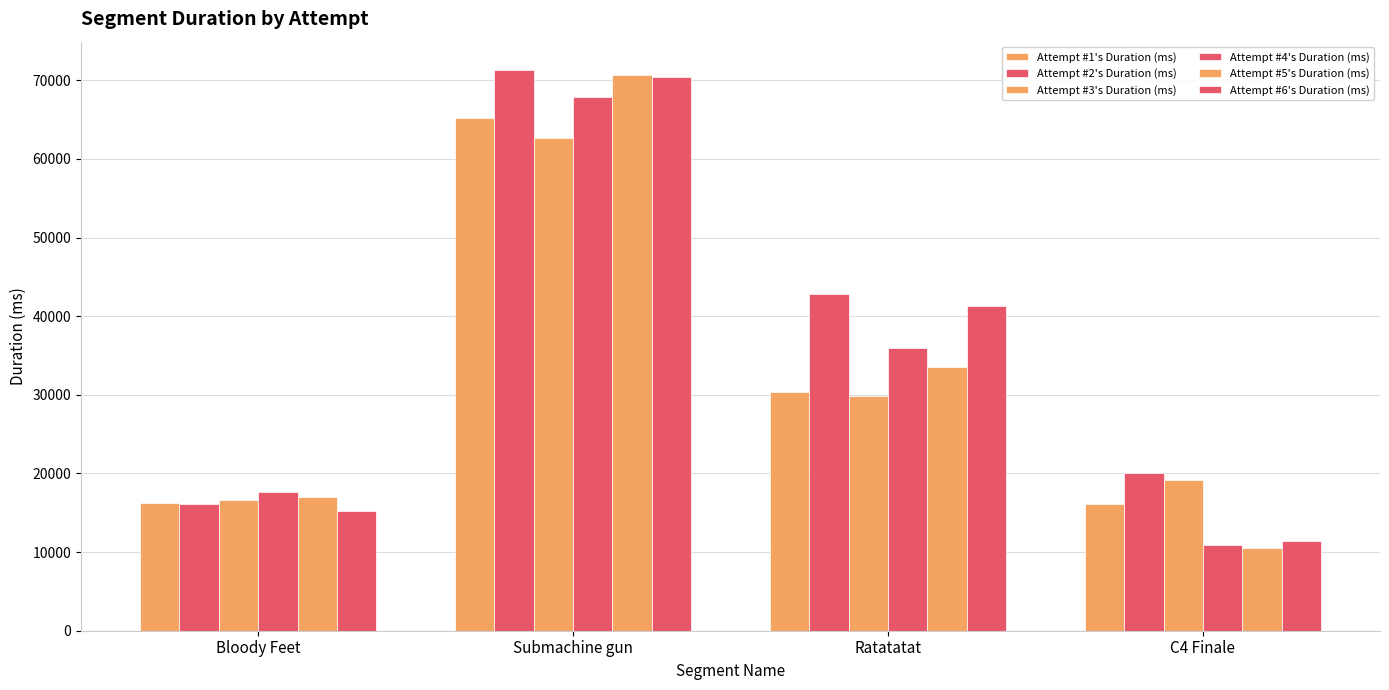

Reading left to right, what are all the values shown in this chart?

Attempt #1's Duration (ms): Bloody Feet=16235	Submachine gun=65266	Ratatatat=30350	C4 Finale=16166
Attempt #2's Duration (ms): Bloody Feet=16154	Submachine gun=71346	Ratatatat=42782	C4 Finale=20084
Attempt #3's Duration (ms): Bloody Feet=16612	Submachine gun=62717	Ratatatat=29853	C4 Finale=19194
Attempt #4's Duration (ms): Bloody Feet=17679	Submachine gun=67846	Ratatatat=36000	C4 Finale=10914
Attempt #5's Duration (ms): Bloody Feet=16946	Submachine gun=70703	Ratatatat=33515	C4 Finale=10489
Attempt #6's Duration (ms): Bloody Feet=15200	Submachine gun=70414	Ratatatat=41356	C4 Finale=11412